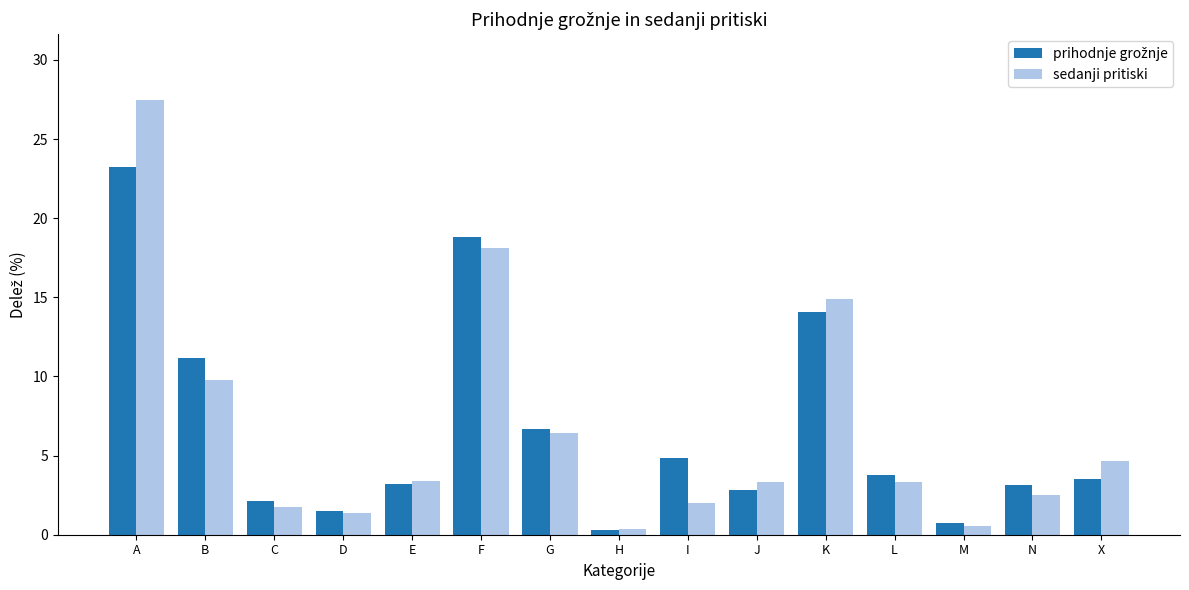

At which label is sedanji pritiski closest to 13?

K